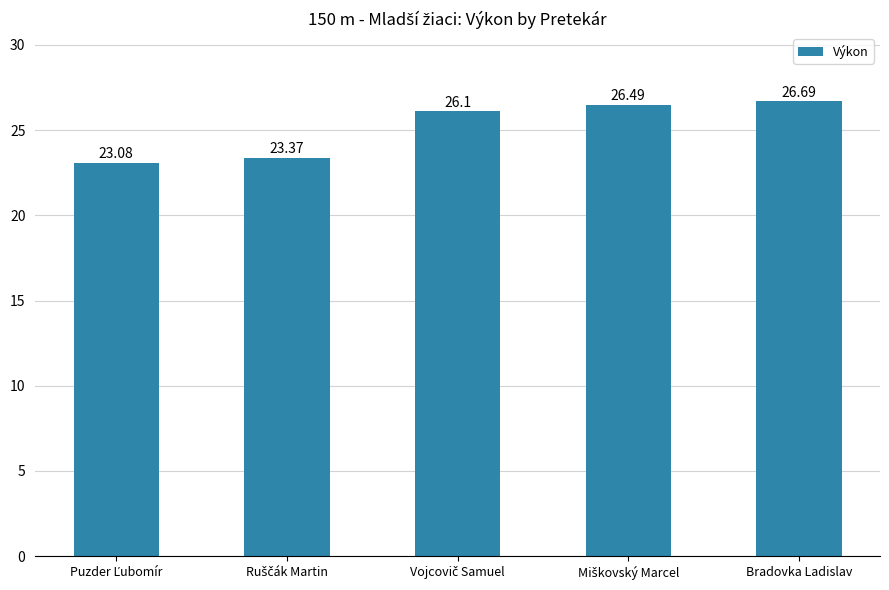

What is the difference between the maximum and minimum values?

3.6